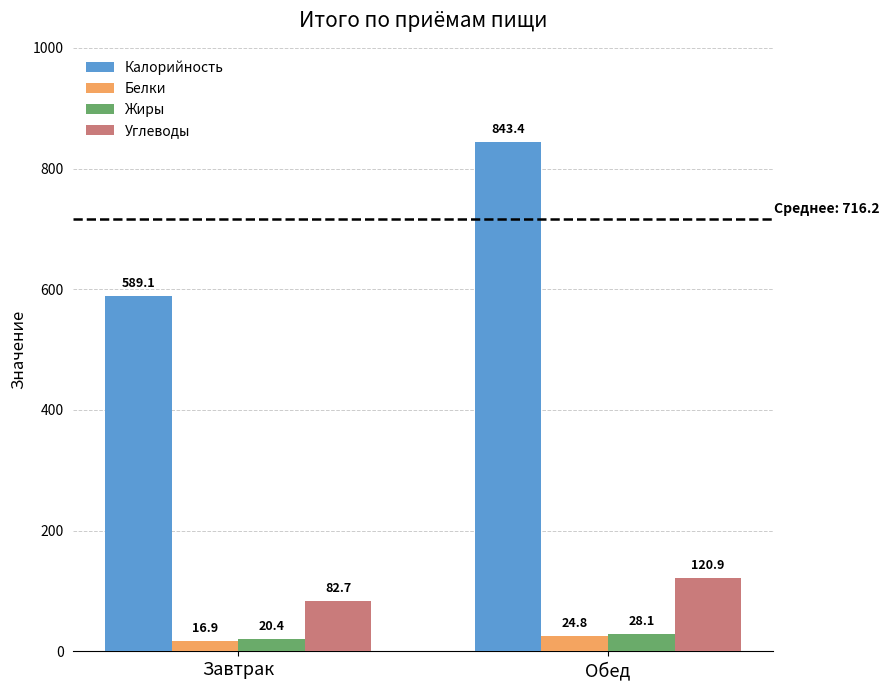

Which series has the largest total across all categories?

Калорийность